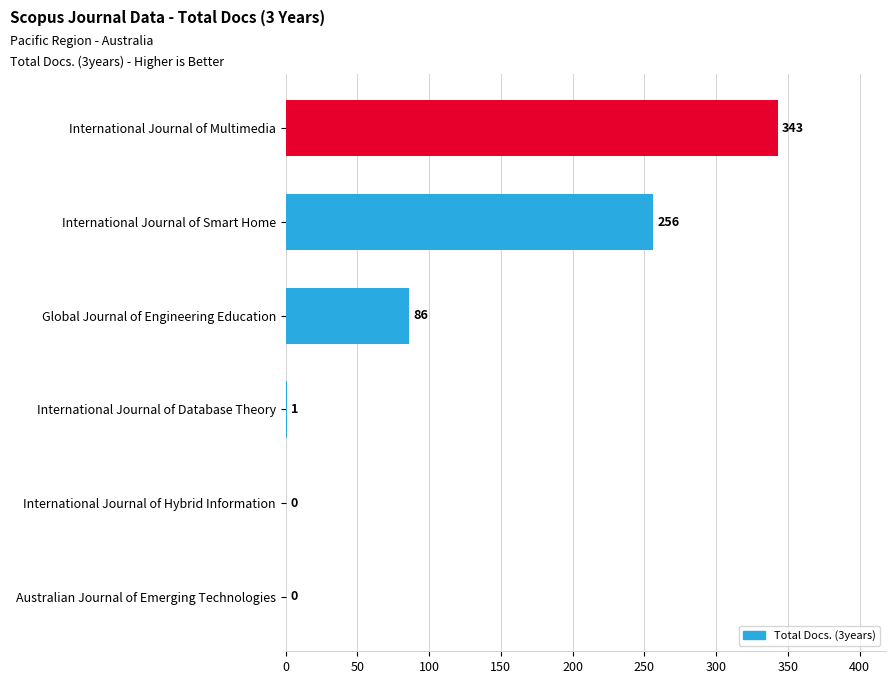

The value at International Journal of Hybrid Information is -231. True or false?

False